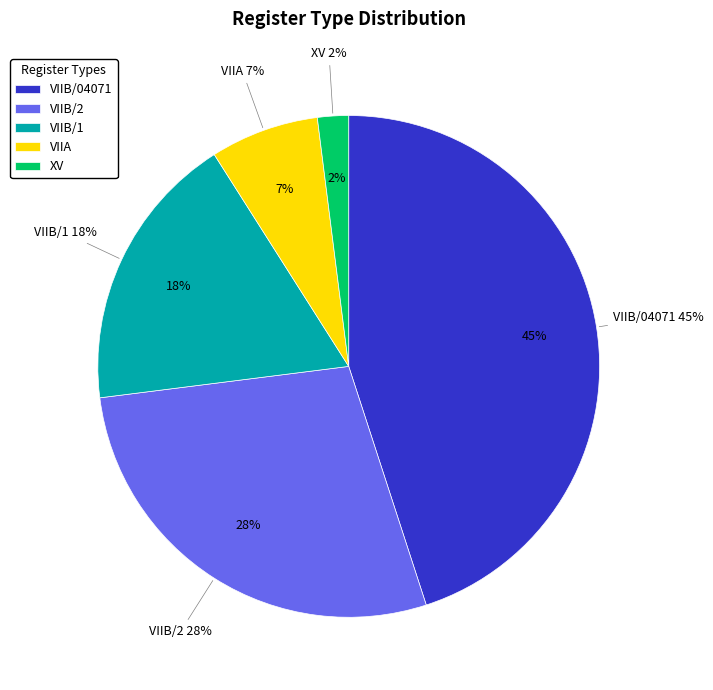

How many segments does this pie chart have?

5